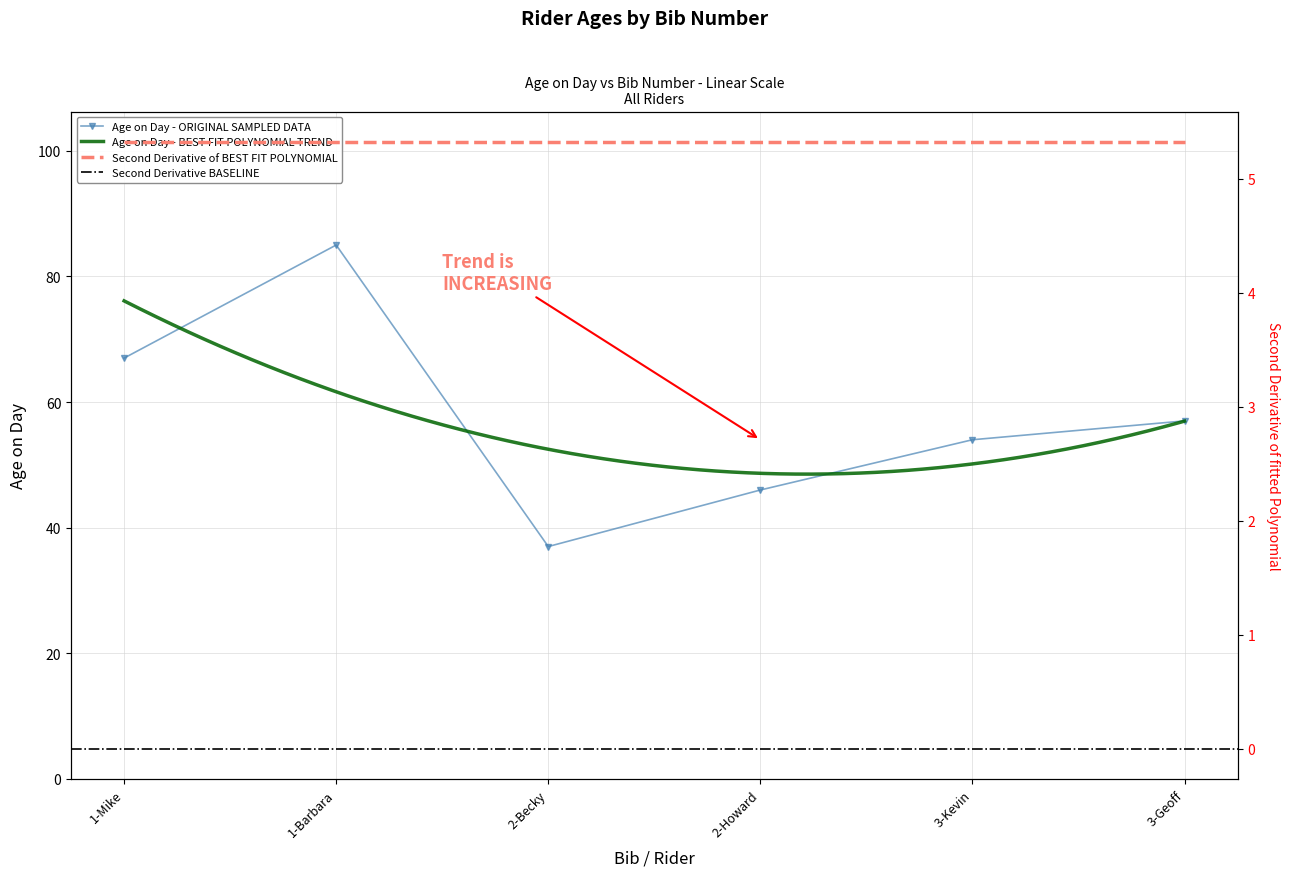

What is the label of the 5th point from the right?

1-Barbara